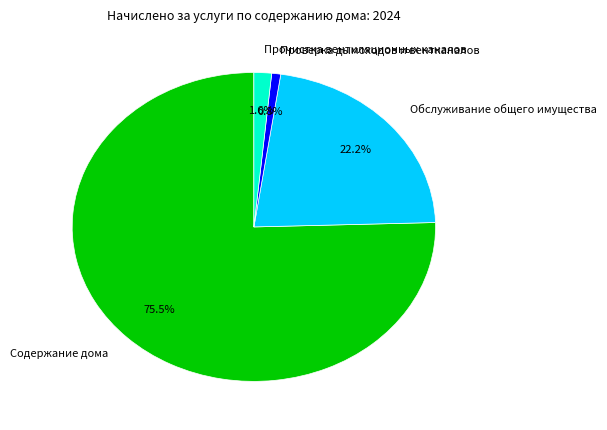

True or false: Прочистка вентиляционных каналов accounts for 2% of the total.

True